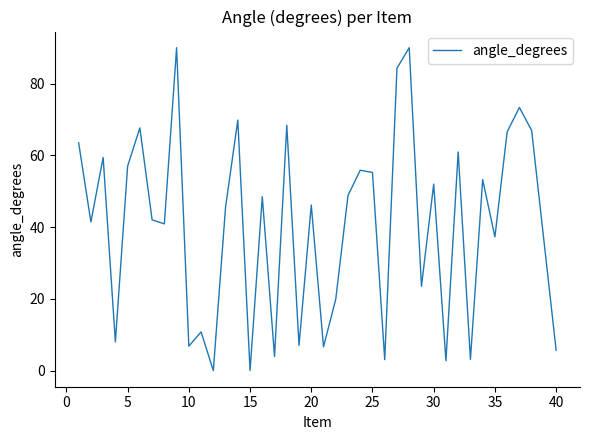

Count the number of categories in the chart.

40